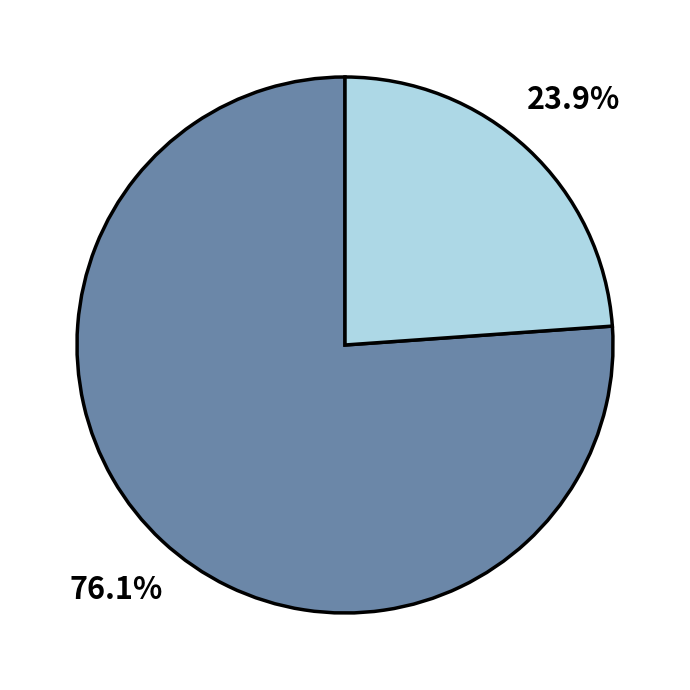

Count the number of slices in the pie.

2